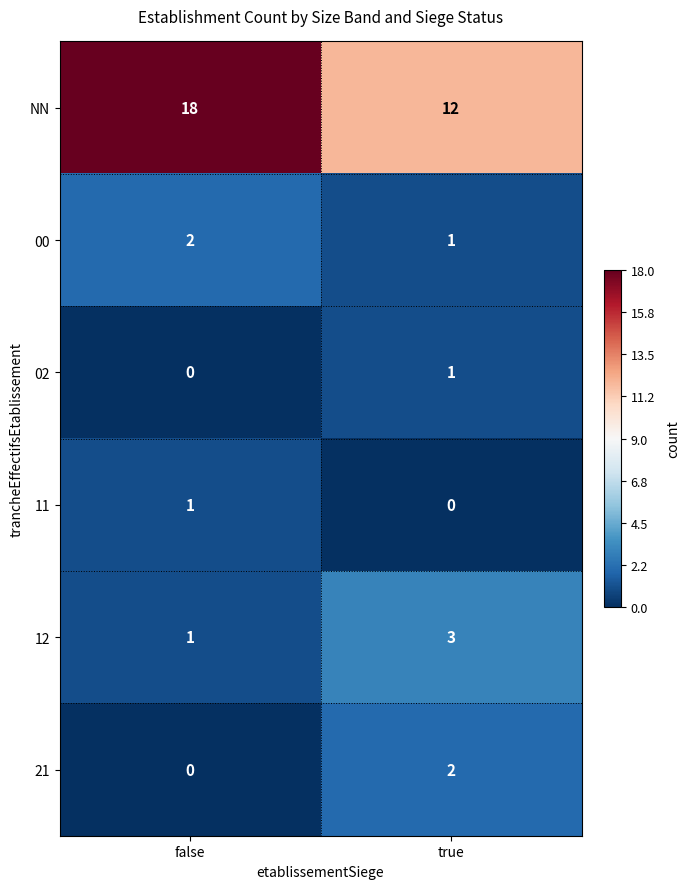

Where is 02 nearest to the value 0?

false